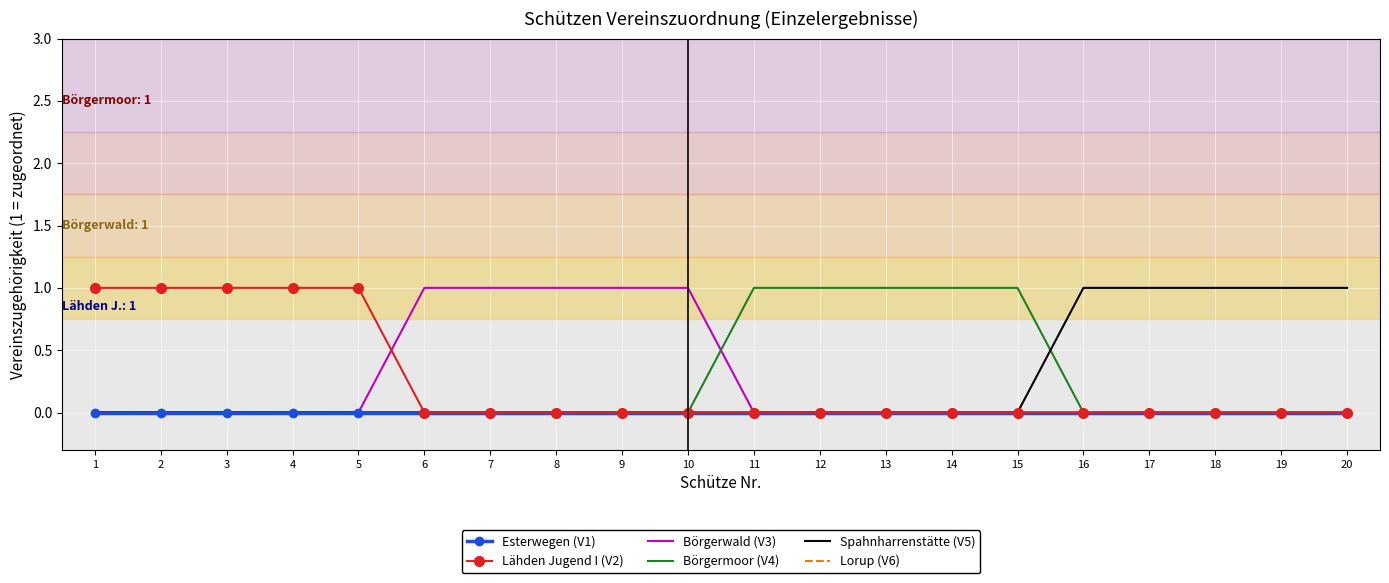

Which series has the widest spread of values?

Lähden Jugend I (V2)